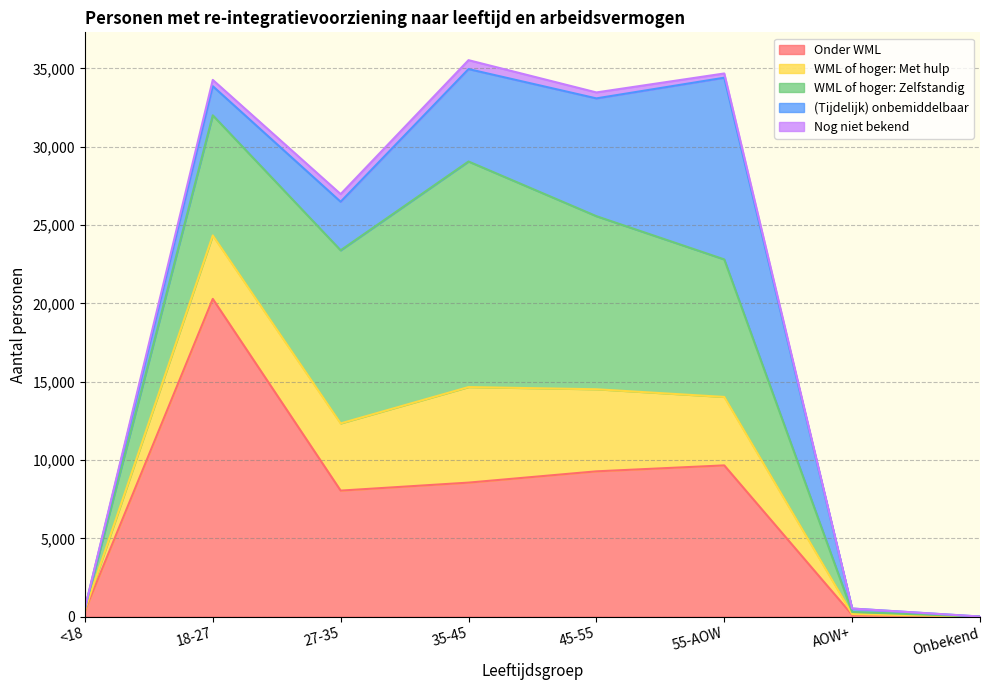

Reading left to right, list all the values displayed in this chart.

Onder WML: 370	20290	8050	8560	9280	9660	120	10
WML of hoger: Met hulp: 60	4050	4290	6100	5240	4370	50	0
WML of hoger: Zelfstandig: 100	7670	11050	14400	11050	8780	130	0
(Tijdelijk) onbemiddelbaar: 0	1860	3100	5900	7520	11600	220	0
Nog niet bekend: 10	400	490	570	380	270	0	0